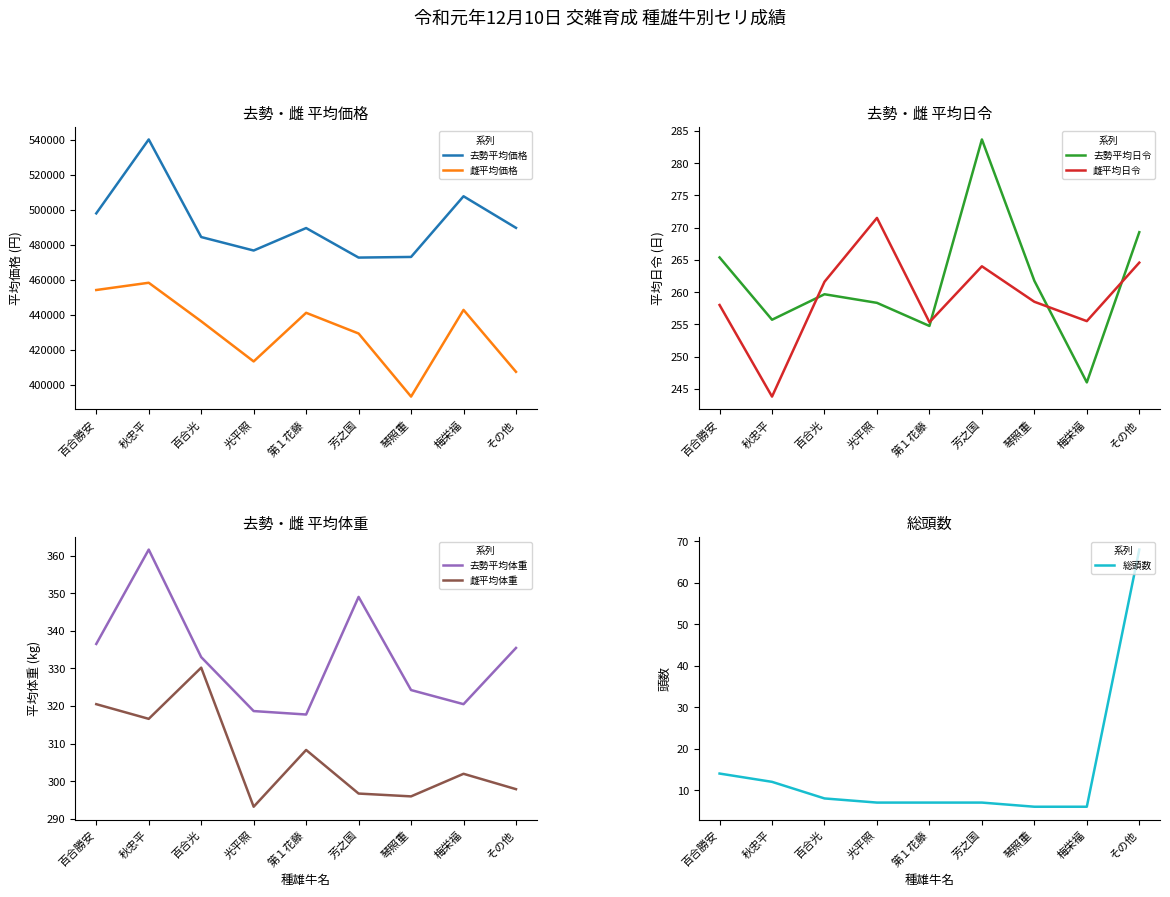

What position from the left is 百合勝安?

1